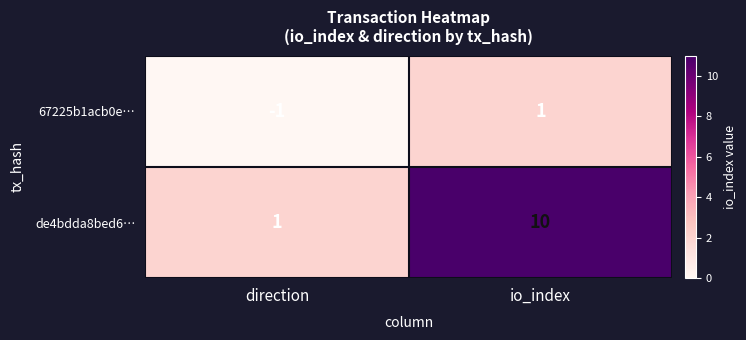

Reading left to right, what are all the values shown in this chart?

67225b1acb0e…: direction=-1	io_index=1
de4bdda8bed6…: direction=1	io_index=10